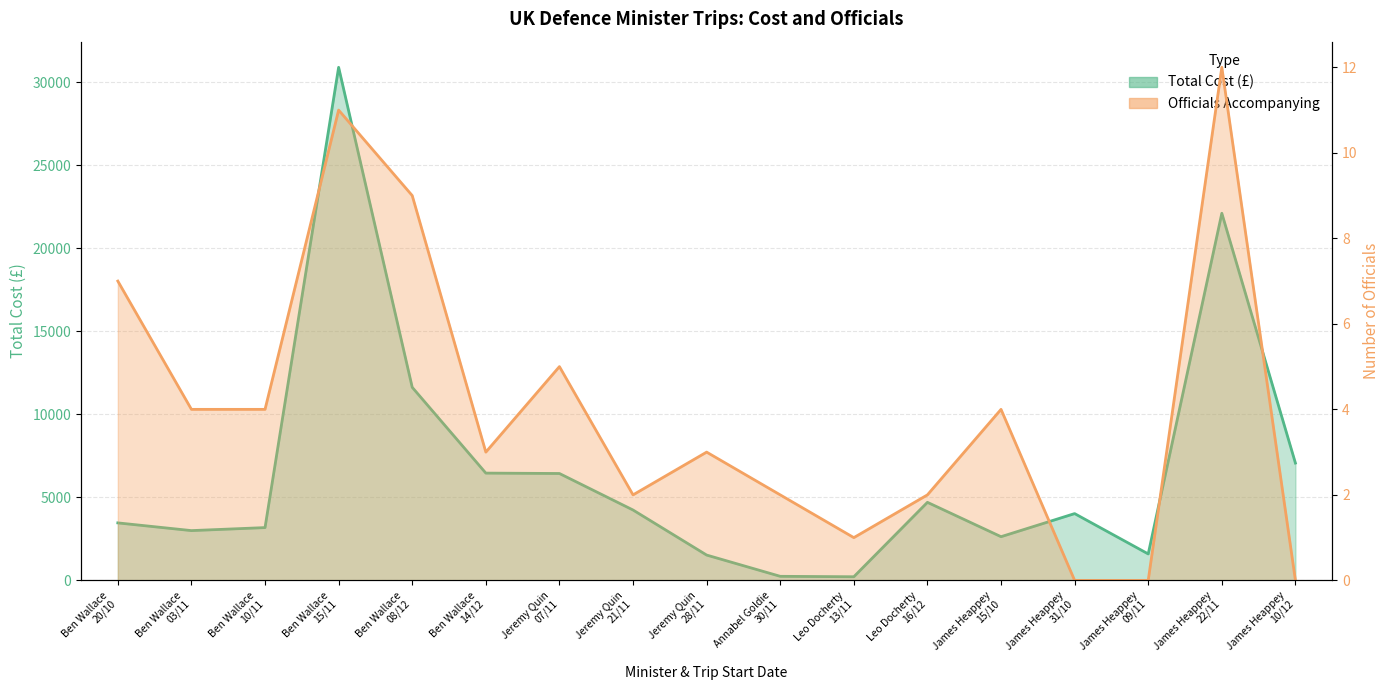

Which category has the highest value across all series?

Ben Wallace
15/11